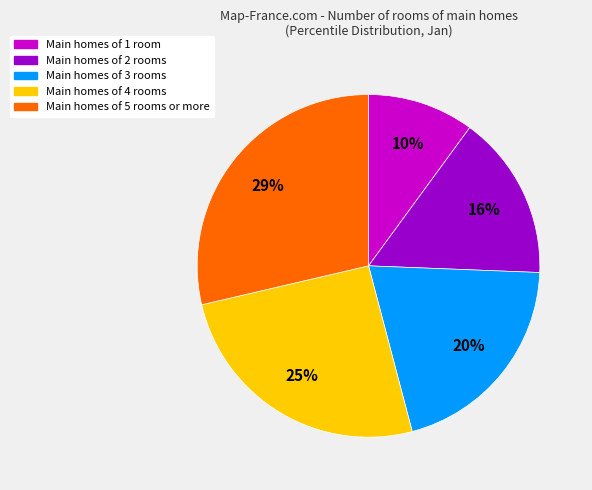

Is there any slice that represents more than half of the pie?

No